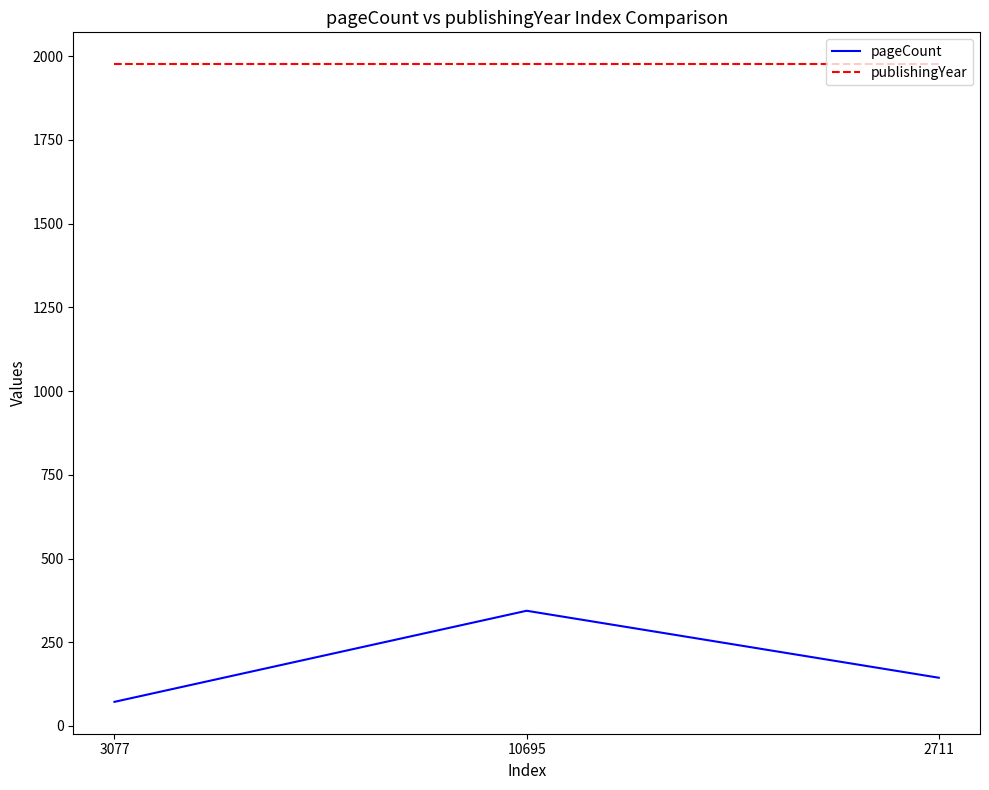

Which series changed the most between 3077 and 10695?

pageCount